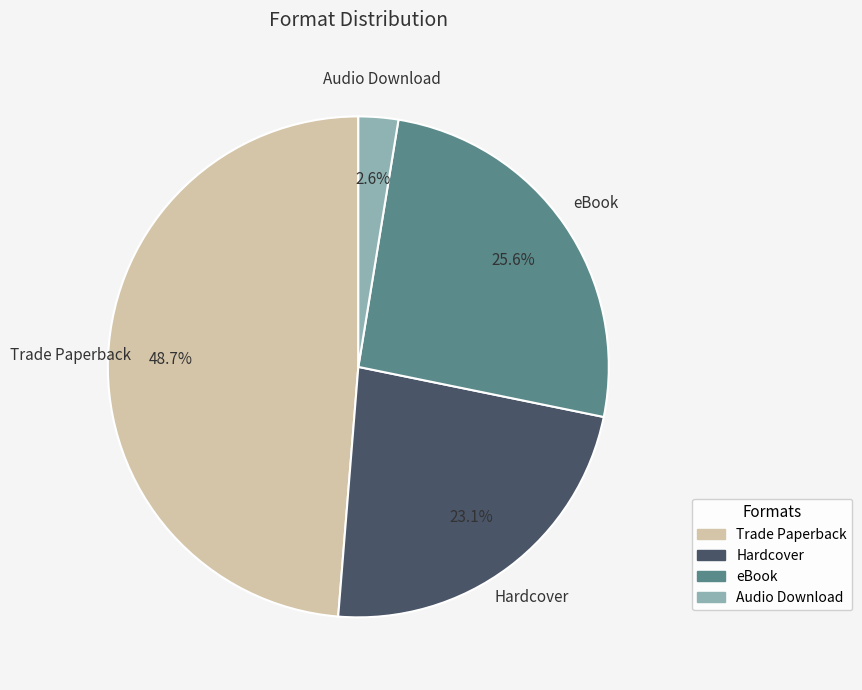

Which slice is the largest?

Trade Paperback